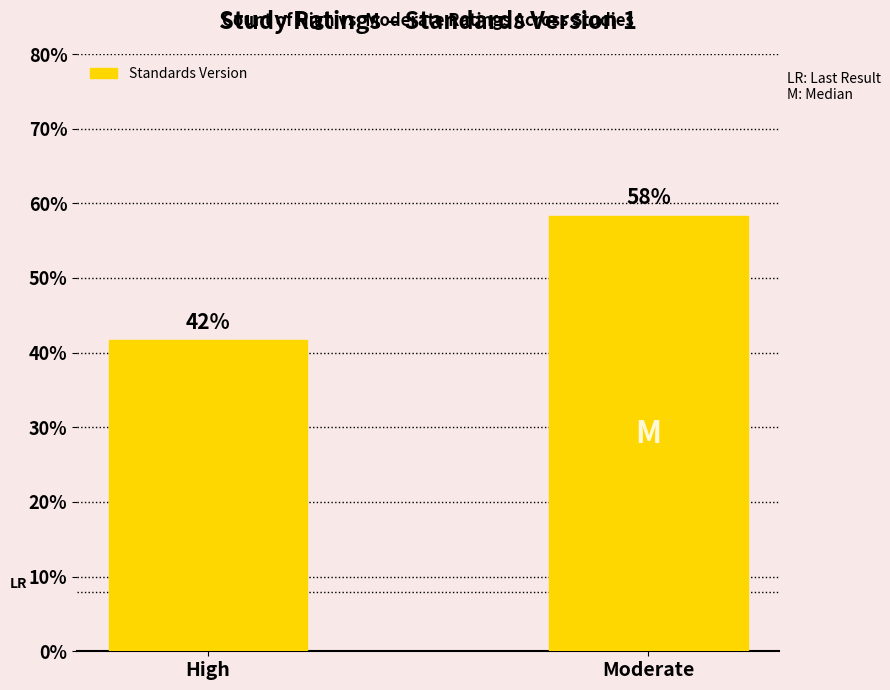

What is the difference between the maximum and minimum values?

16.7